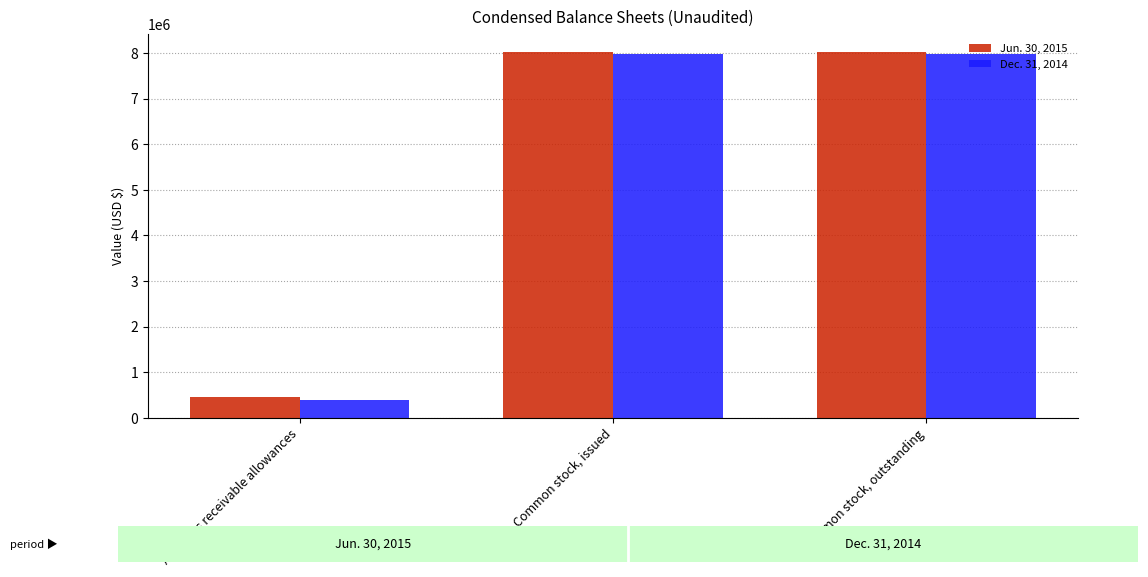

What is the label of the 1st bar from the right?

Common stock, outstanding